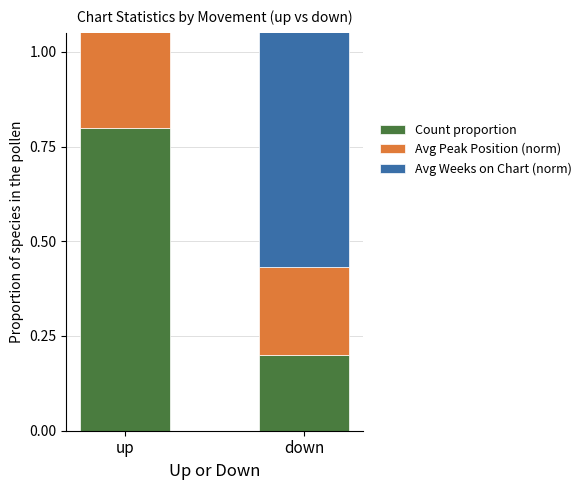

Reading left to right, what are all the values shown in this chart?

Count proportion: up=0.8	down=0.2
Avg Peak Position (norm): up=0.3	down=0.2
Avg Weeks on Chart (norm): up=0.9	down=1.0